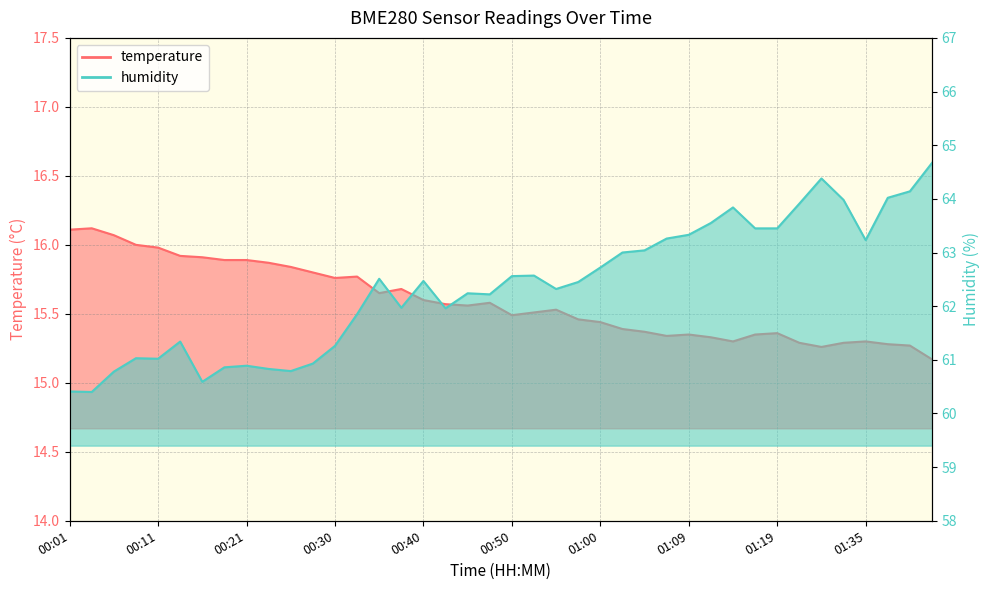

Rank the categories by temperature value from highest to lowest.

00:04, 00:01, 00:06, 00:09, 00:11, 00:13, 00:16, 00:18, 00:21, 00:23, 00:26, 00:28, 00:33, 00:30, 00:38, 00:35, 00:40, 00:47, 00:43, 00:45, 00:55, 00:52, 00:50, 00:57, 01:00, 01:02, 01:04, 01:19, 01:09, 01:17, 01:07, 01:12, 01:14, 01:35, 01:28, 01:33, 01:40, 01:43, 01:30, 01:45